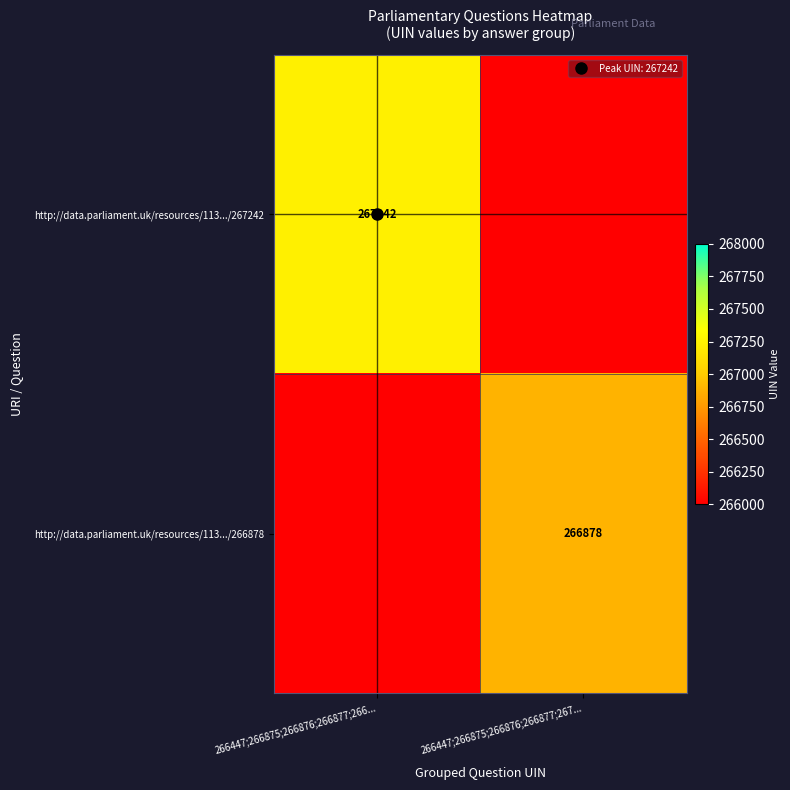

What is the approximate value of http://data.parliament.uk/resources/113.../266878 at 266447;266875;266876;266877;267..., to the nearest 10?

266880